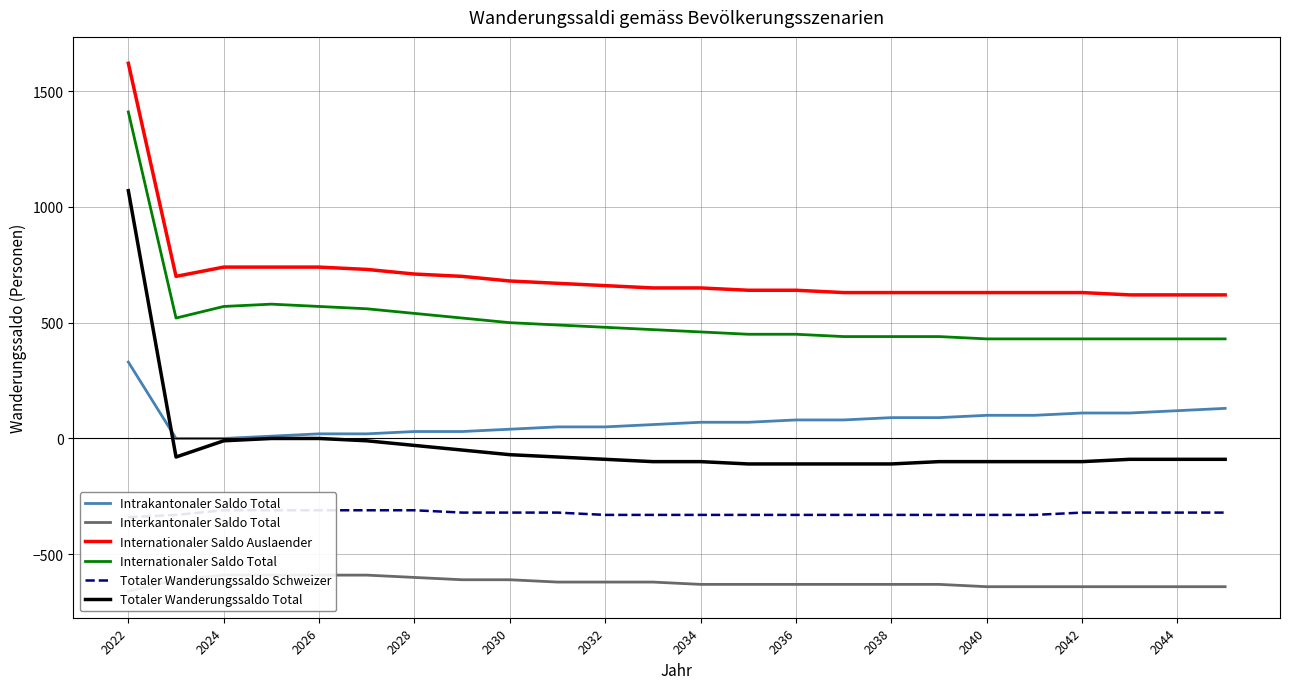

What is the difference between the second highest and minimum values in the Internationaler Saldo Auslaender series?

120